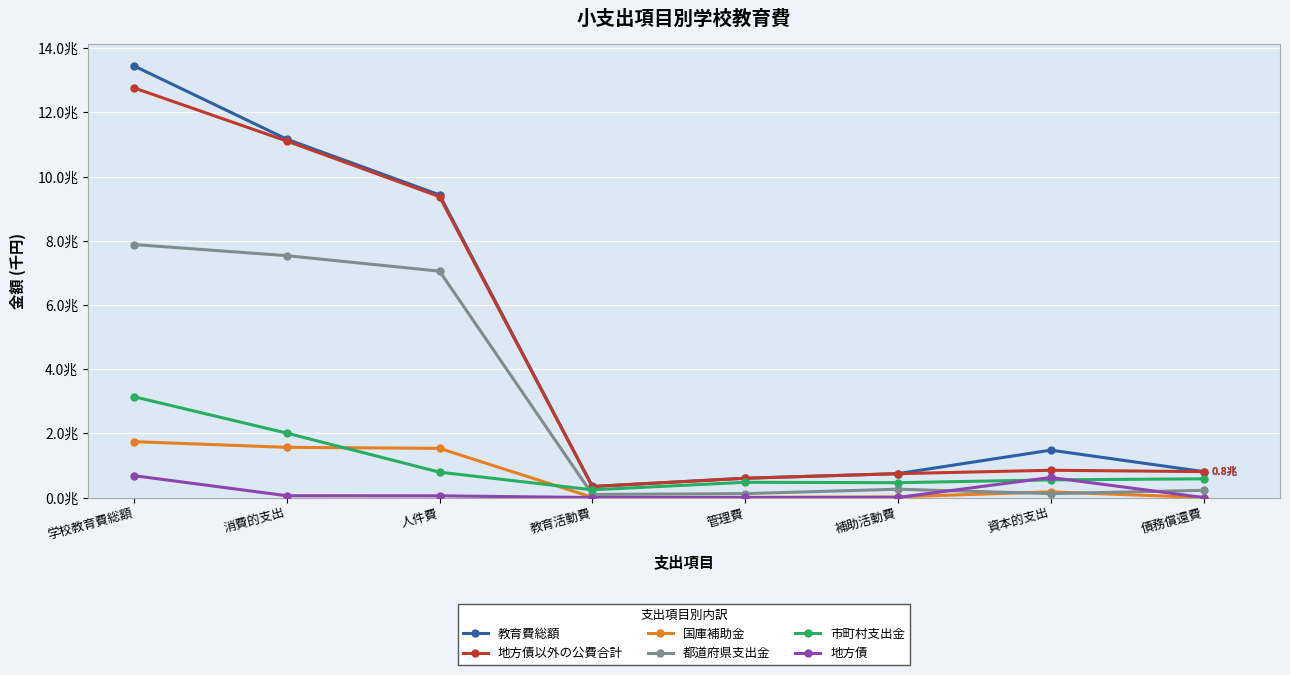

What is the total value across all series at 学校教育費総額?

39668908899